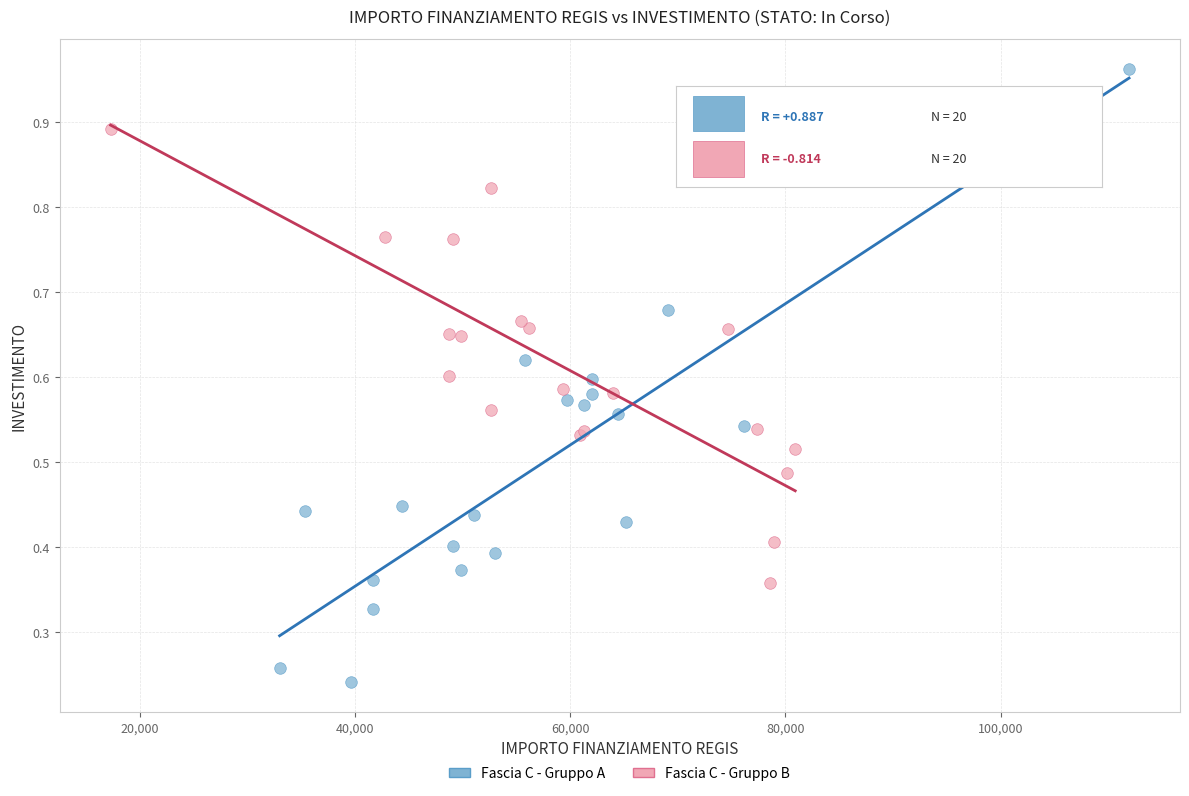

Which series has the largest Y range (max minus min)?

Fascia C - Gruppo A